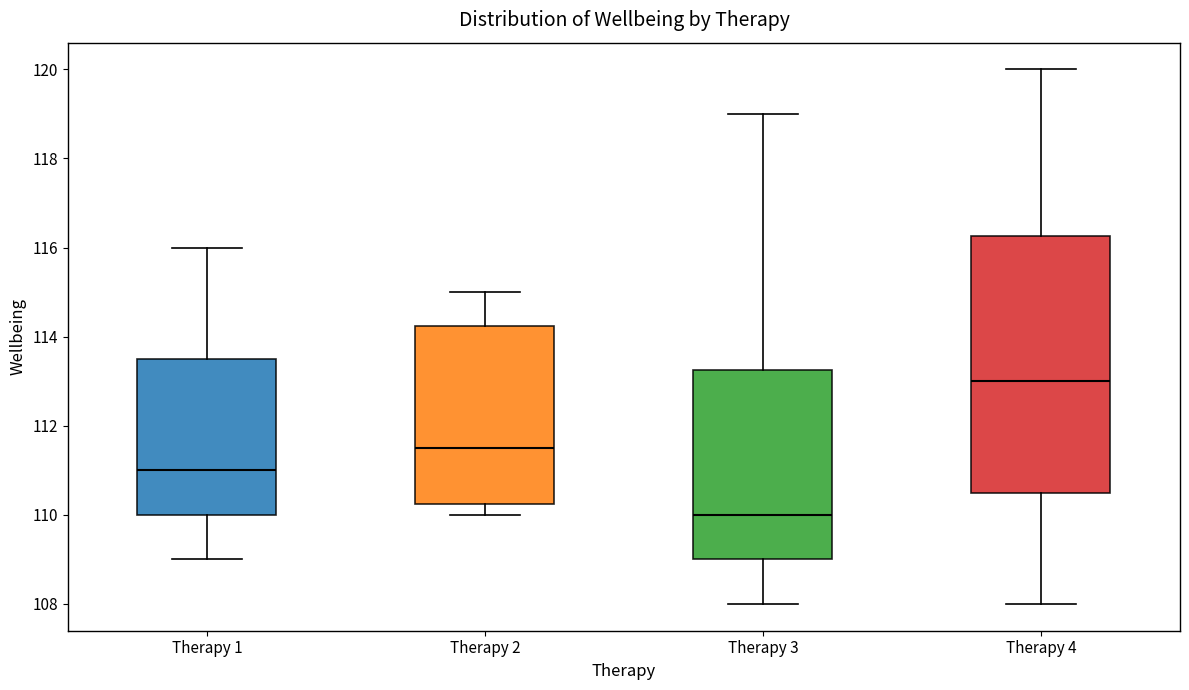

Reading left to right, transcribe this box plot: for each box, give where its median line is, the range the box spans, and where its two whiskers end, as read against the y-axis. The values are not printed on the chart, so give them approximately, as read against the axis.

Therapy 1: median 111.0, box 110.0 to 113.6, whiskers 109.0 to 116.0
Therapy 2: median 111.6, box 110.2 to 114.2, whiskers 110.0 to 115.0
Therapy 3: median 110.0, box 109.0 to 113.2, whiskers 108.0 to 119.0
Therapy 4: median 113.0, box 110.6 to 116.2, whiskers 108.0 to 120.0